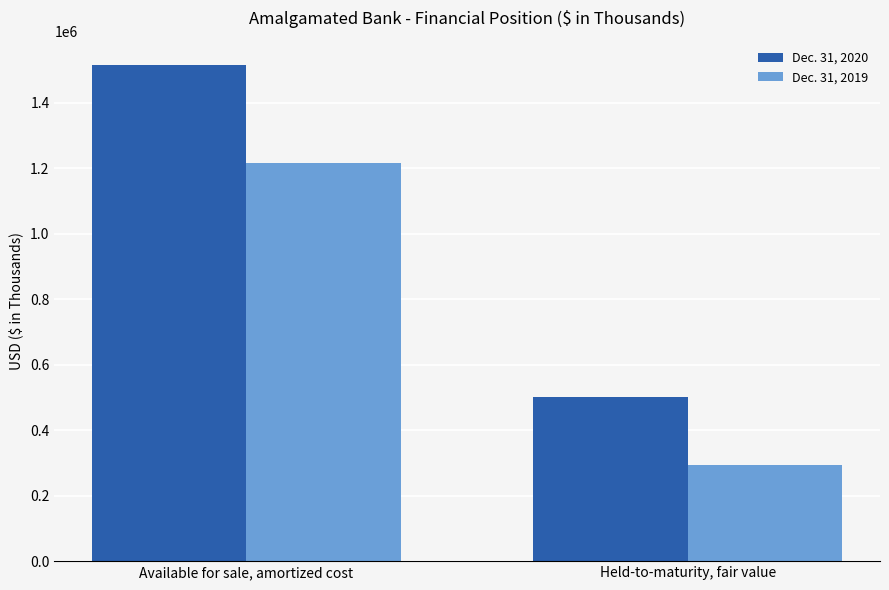

Read the Dec. 31, 2020 value at Held-to-maturity, fair value.

502425